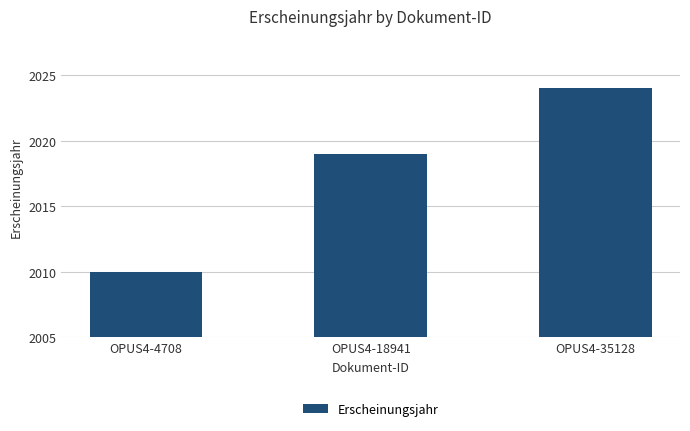

What is the value of the 1st bar from the left?

2010